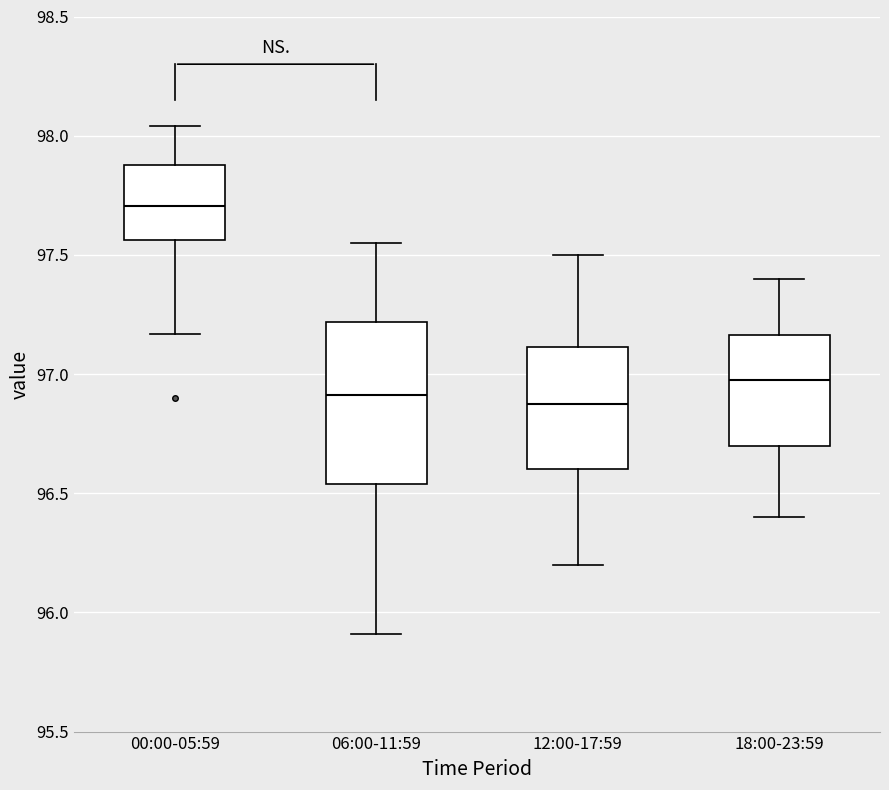

Which box is the tallest, from its lower edge to its upper edge?

06:00-11:59